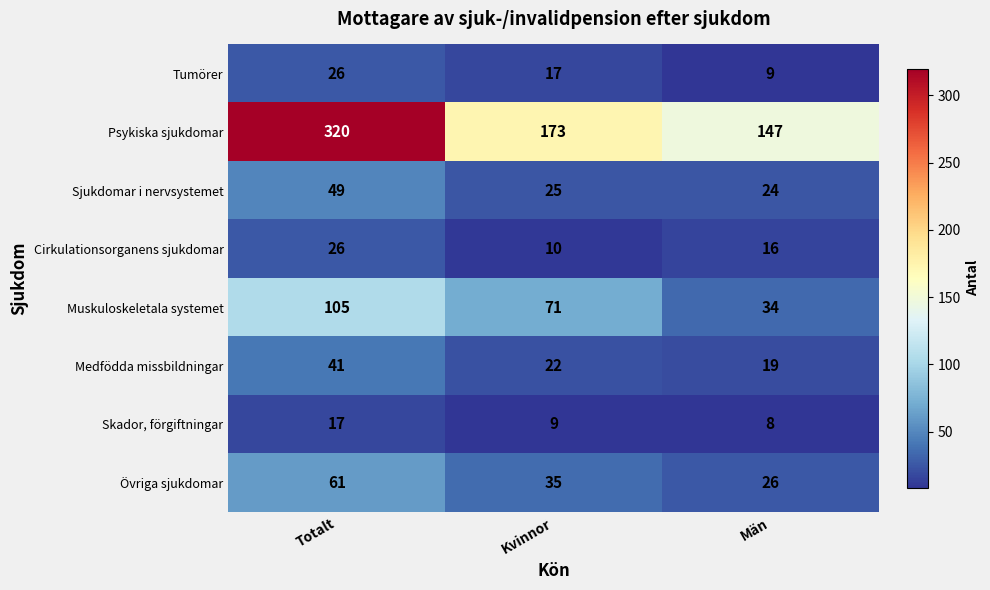

What value does the Övriga sjukdomar series have at Kvinnor, to the nearest 5?

35